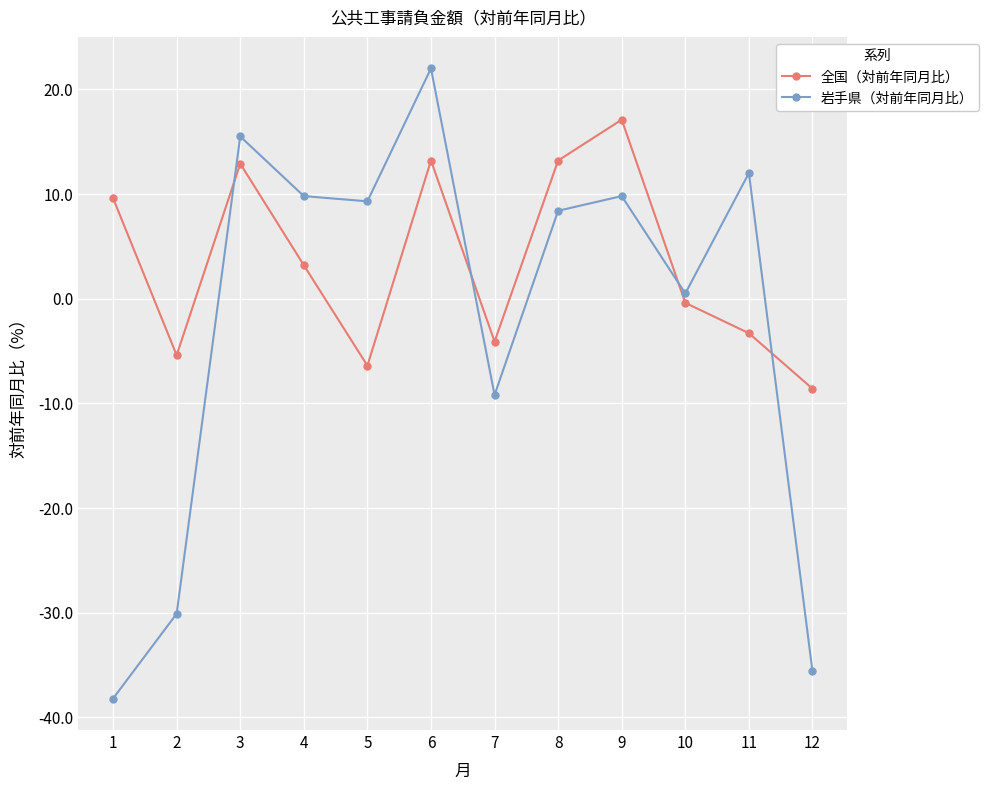

Where is the first local minimum for 全国（対前年同月比）?

2